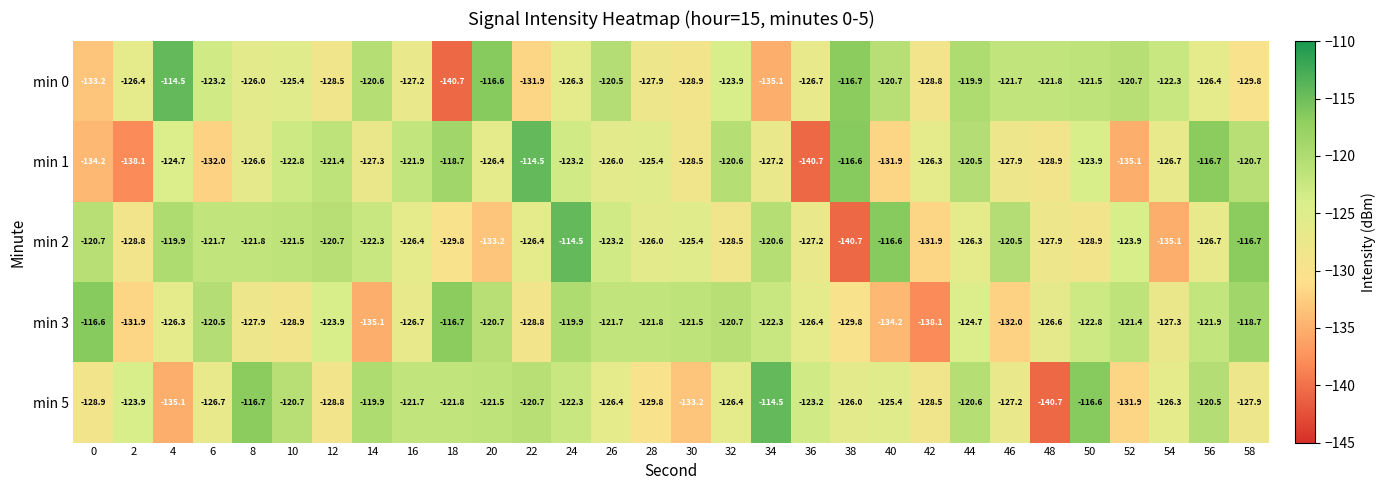

What is the difference between the highest and lowest values at 44?

6.4